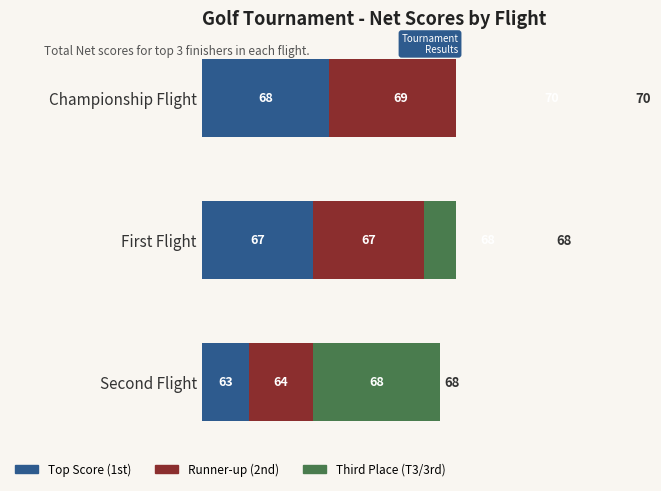

At 70, list the series in order from smallest to largest.

Top Score (1st), Runner-up (2nd), Third Place (T3/3rd)